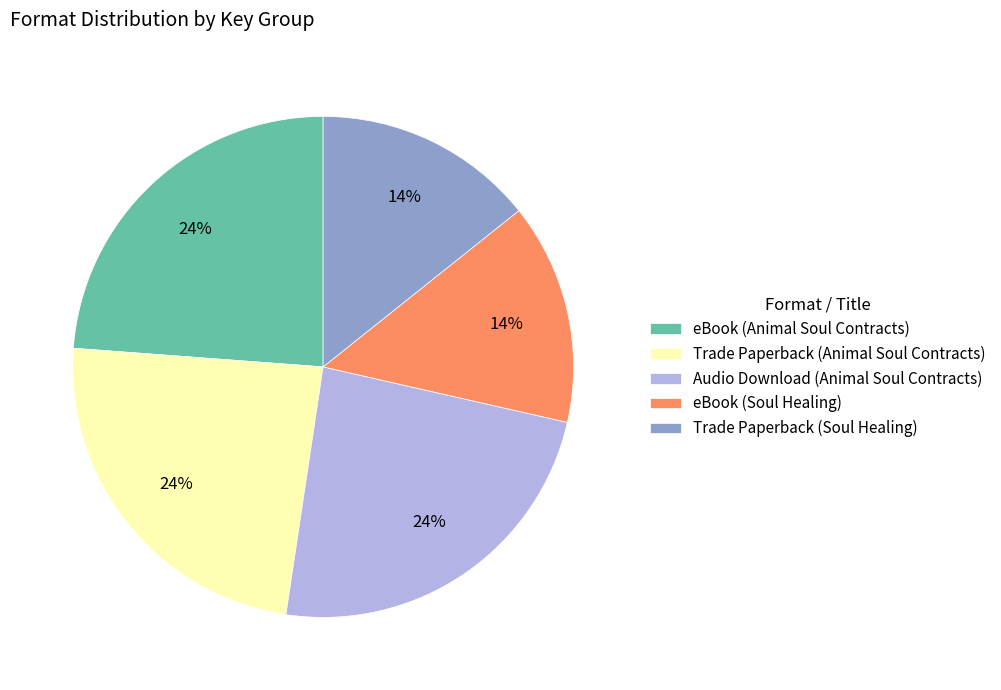

How many segments does this pie chart have?

5